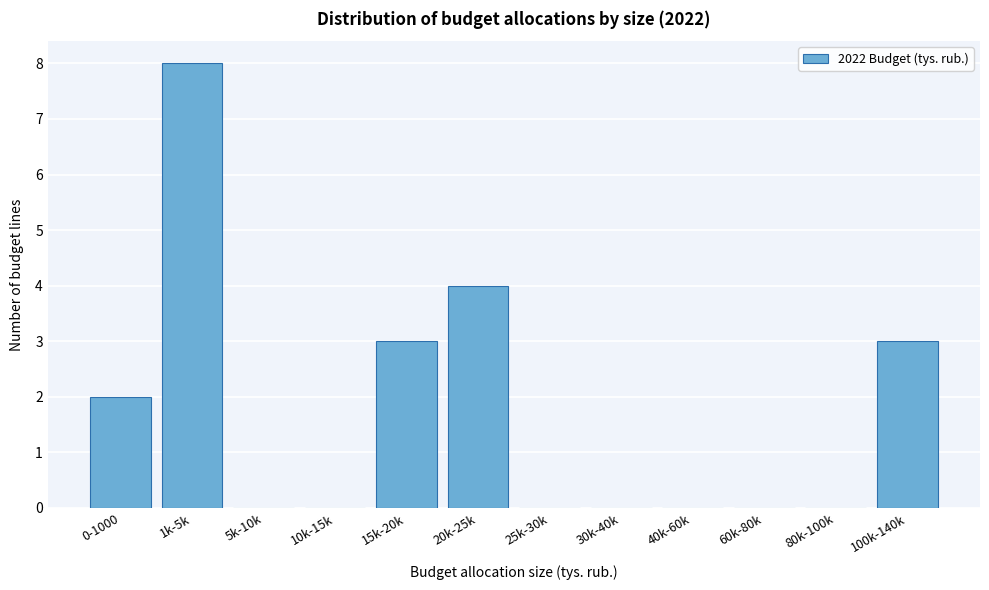

Reading left to right, list all the values displayed in this chart.

0-1000=2	1k-5k=8	5k-10k=0	10k-15k=0	15k-20k=3	20k-25k=4	25k-30k=0	30k-40k=0	40k-60k=0	60k-80k=0	80k-100k=0	100k-140k=3